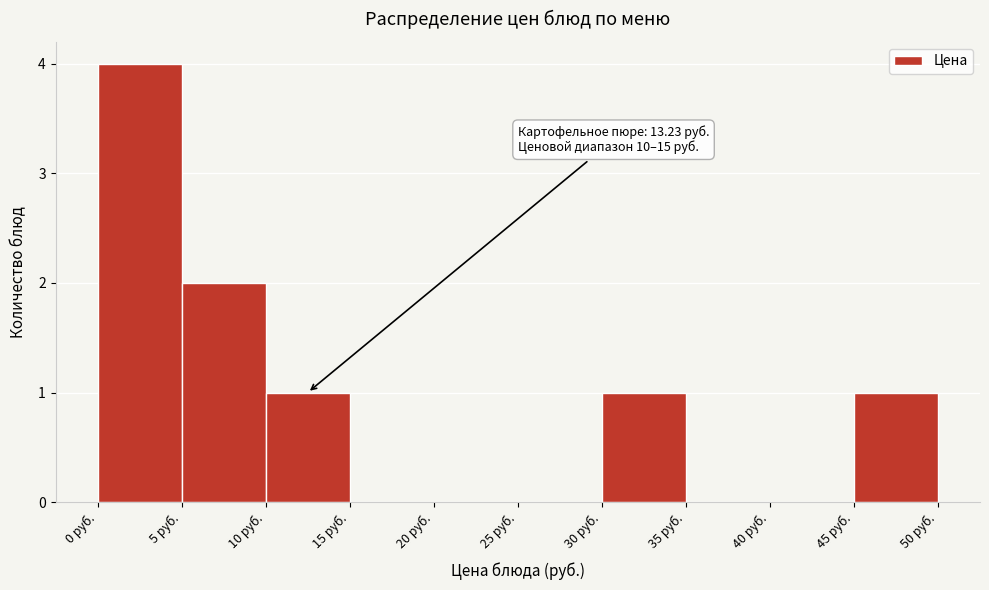

Over which range of the x-axis is the bar tallest?

0 to 5